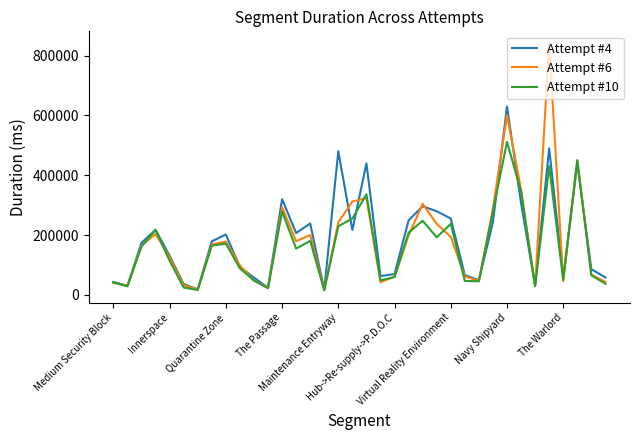

Rank the series by their maximum value, from lowest to highest.

Attempt #10, Attempt #4, Attempt #6